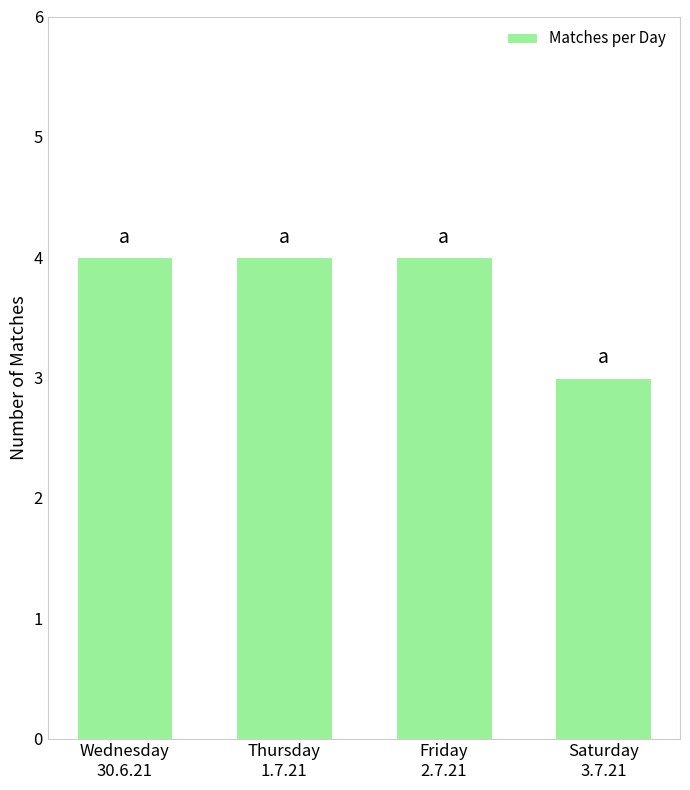

What is the average value?

4